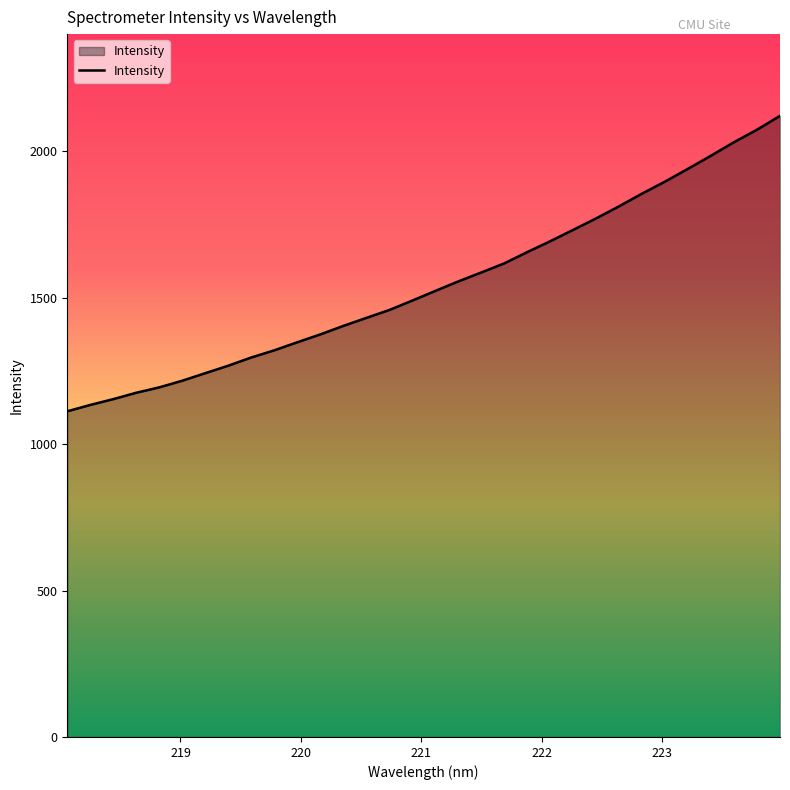

Does the chart display data point markers on the line(s)?

No